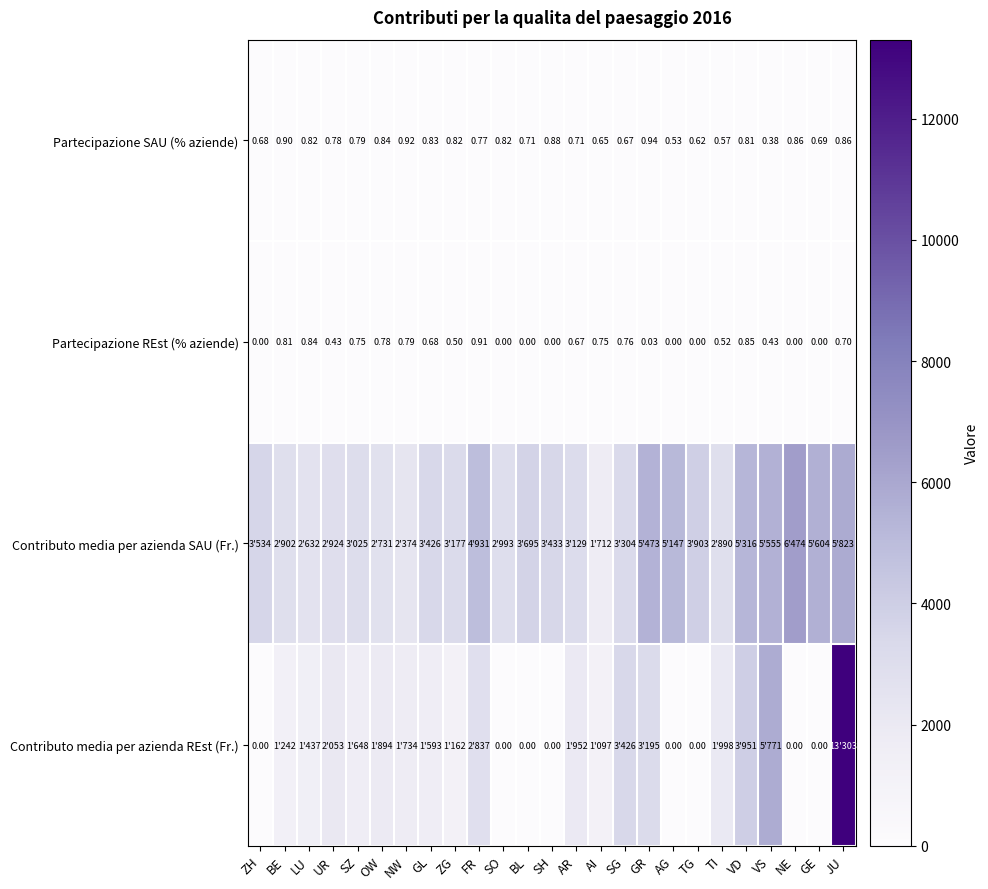

How many distinct data groups are displayed?

4